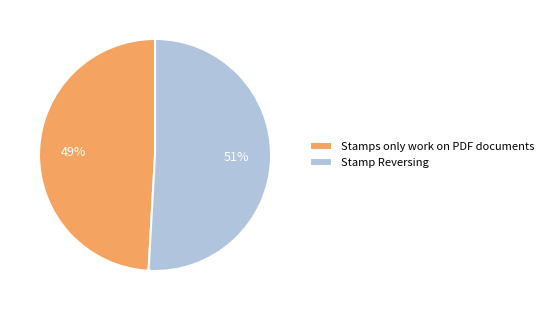

Combined, do Stamps only work on PDF documents and Stamp Reversing account for over 50%?

Yes